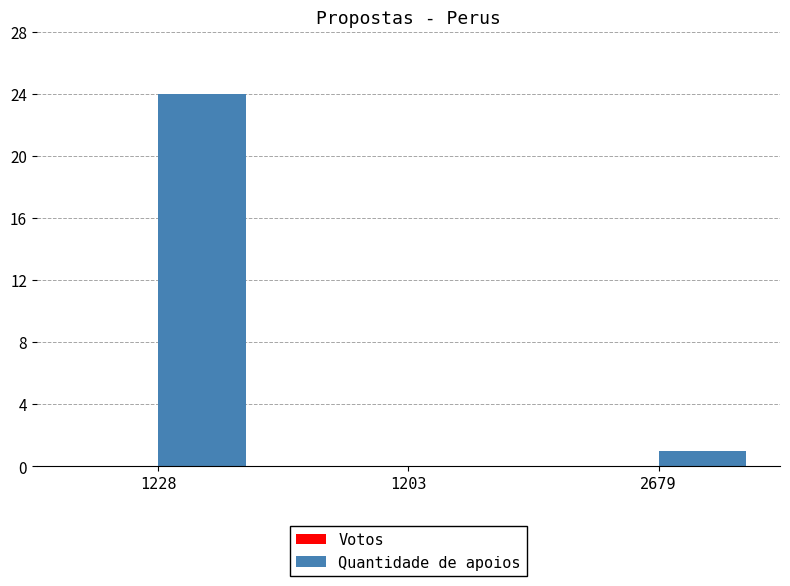

Count the number of data series in this chart.

1